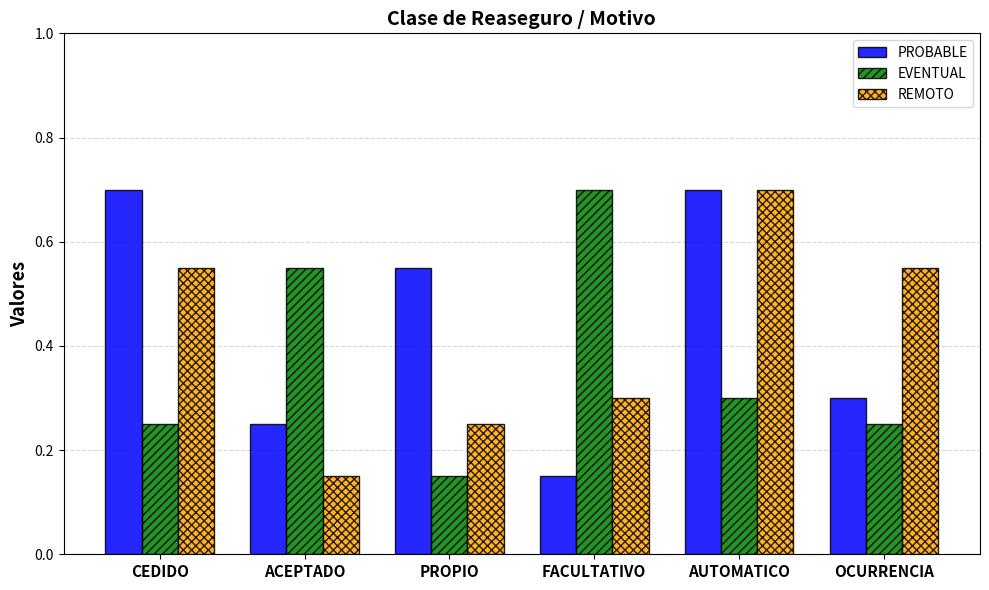

Which series has the largest total across all categories?

PROBABLE